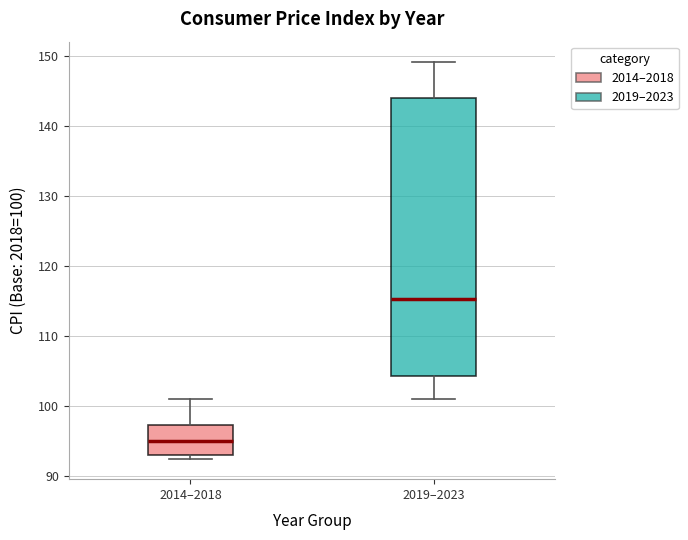

Reading left to right, read every box against the y-axis: the position of its median line, the range the box covers, and the ends of its whiskers. The values are not printed on the chart, so give them approximately, as read against the axis.

2014–2018: median 95, box 93 to 97, whiskers 92 to 101
2019–2023: median 115, box 104 to 144, whiskers 101 to 149